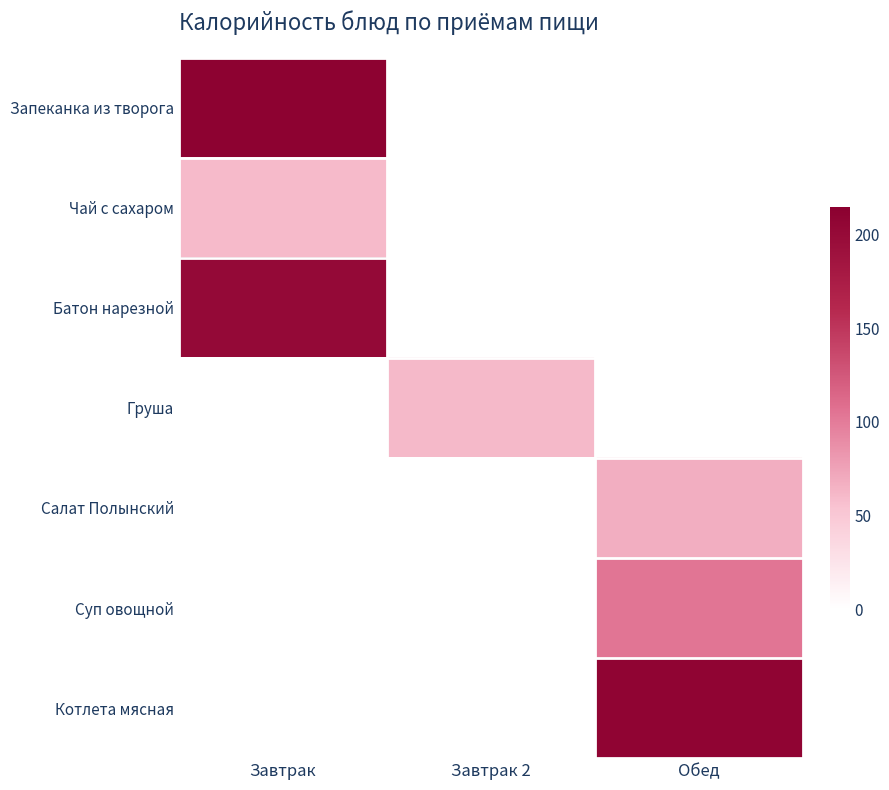

What is the spread (max minus min) of values at Завтрак?

151.0